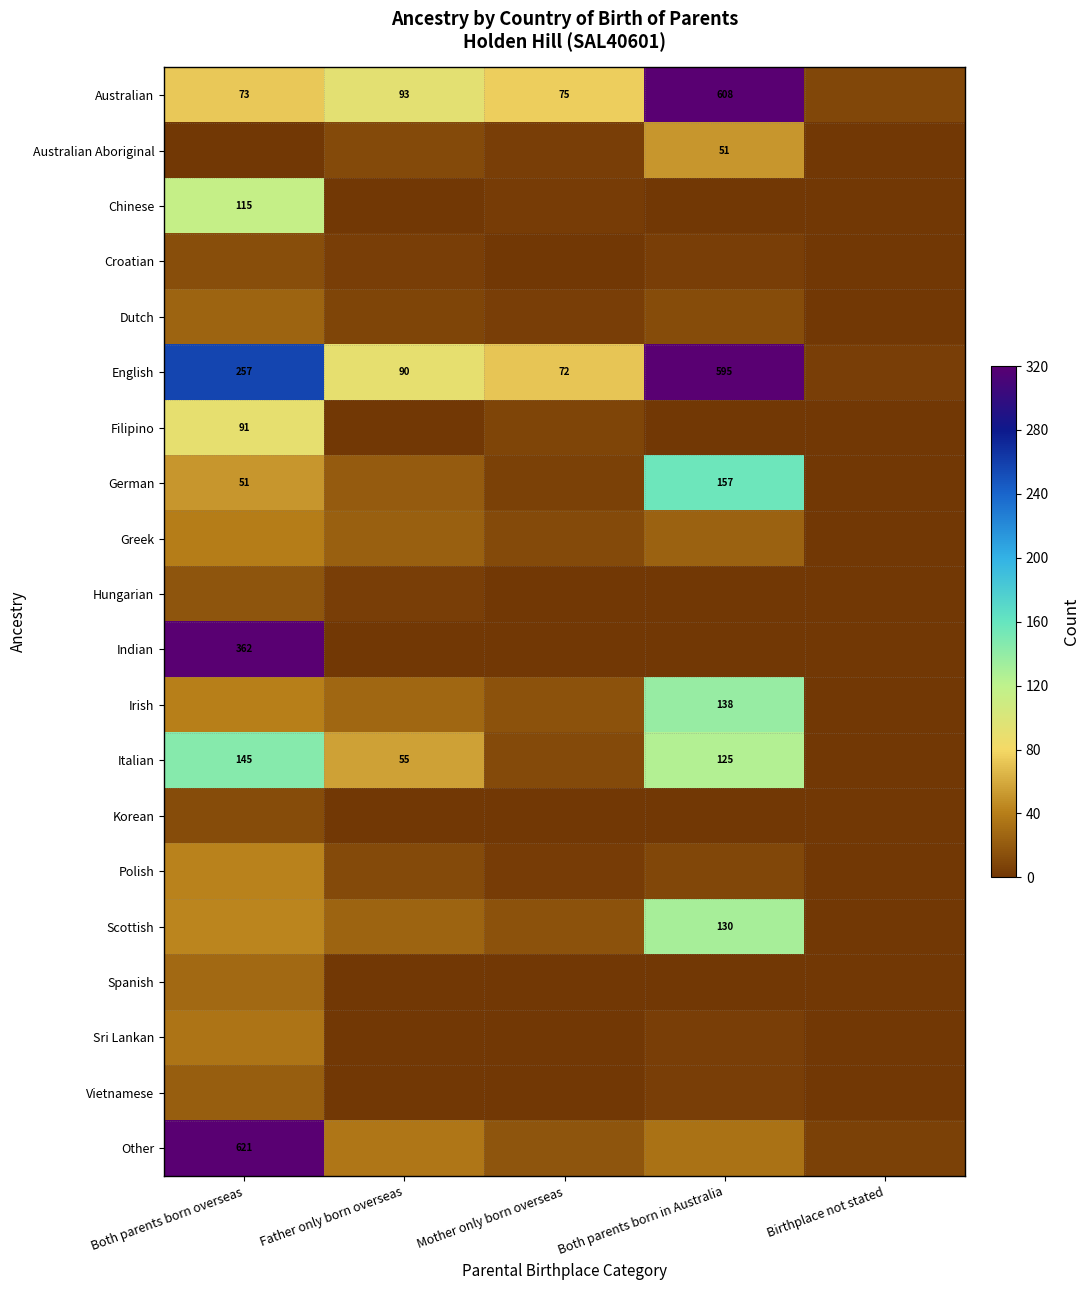

What is the difference between the English values at Father only born overseas and Both parents born overseas?

167